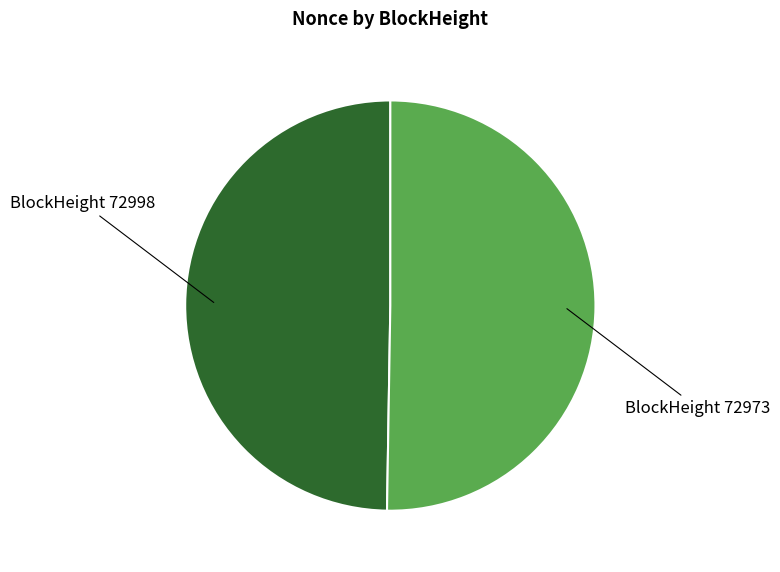

Does any single category account for the majority?

Yes